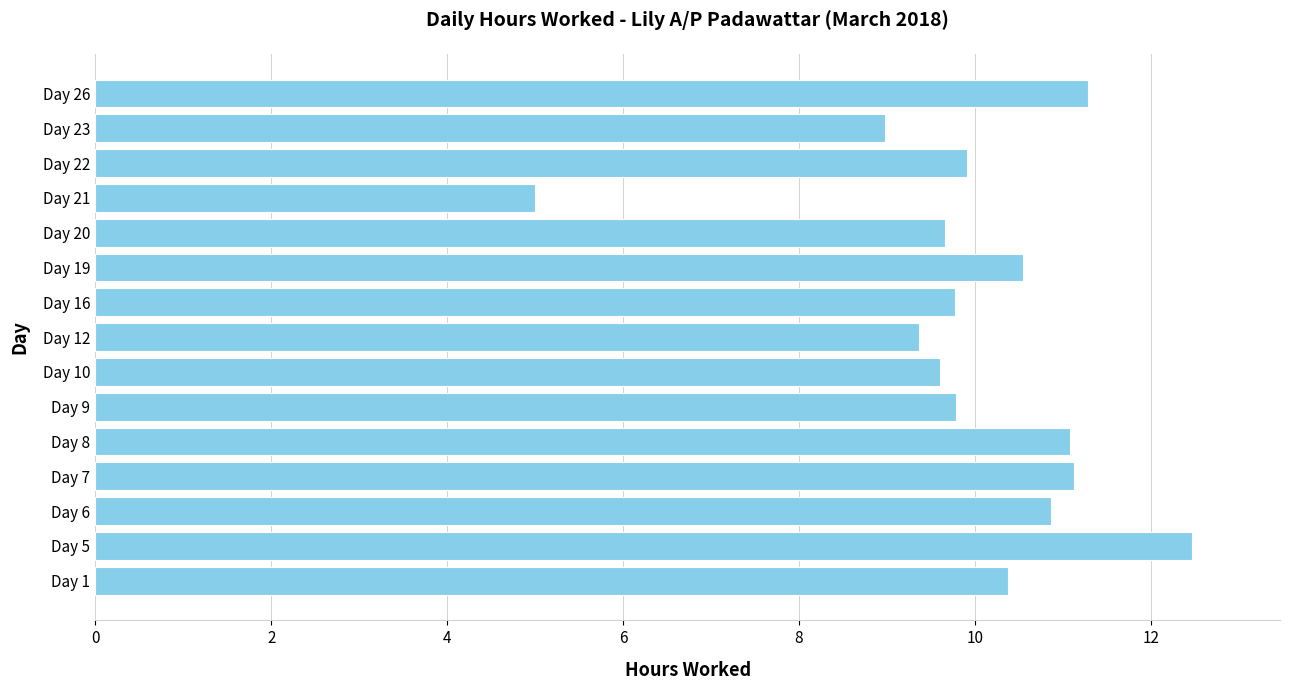

Reading bottom to top, transcribe all the data shown in this chart.

10.4	12.5	10.9	11.1	11.1	9.8	9.6	9.4	9.8	10.6	9.7	5.0	9.9	9.0	11.3